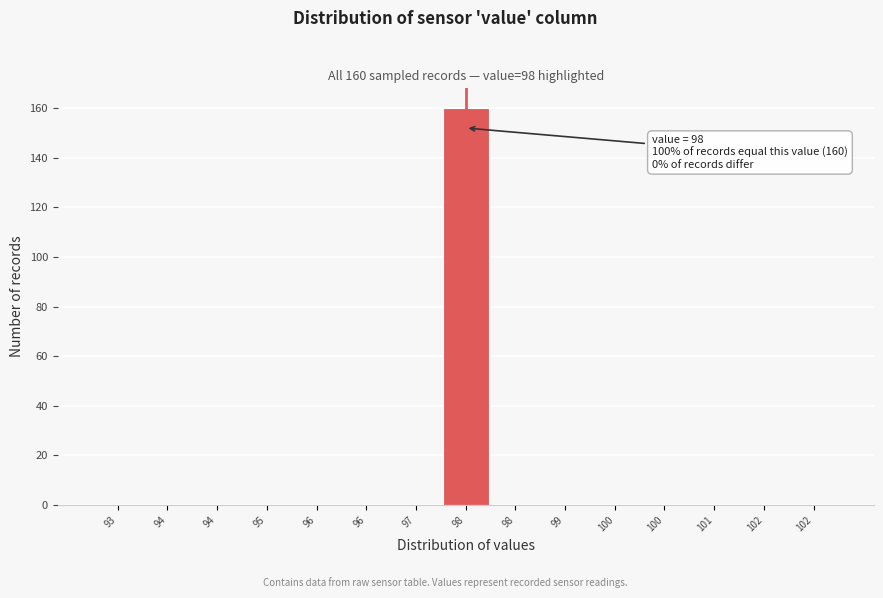

Count the number of data series in this chart.

1